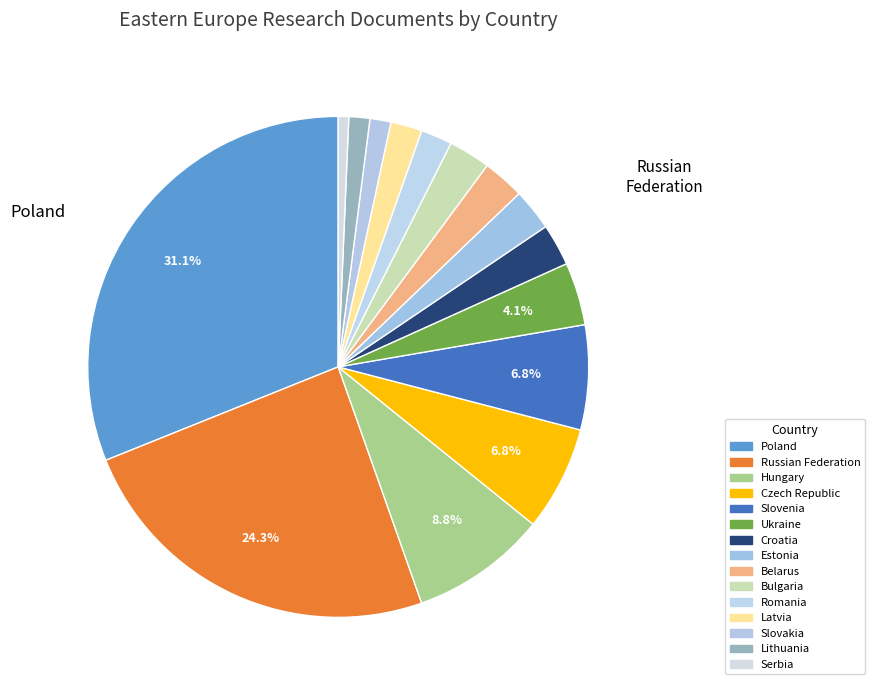

Is Romania the majority of the pie?

No